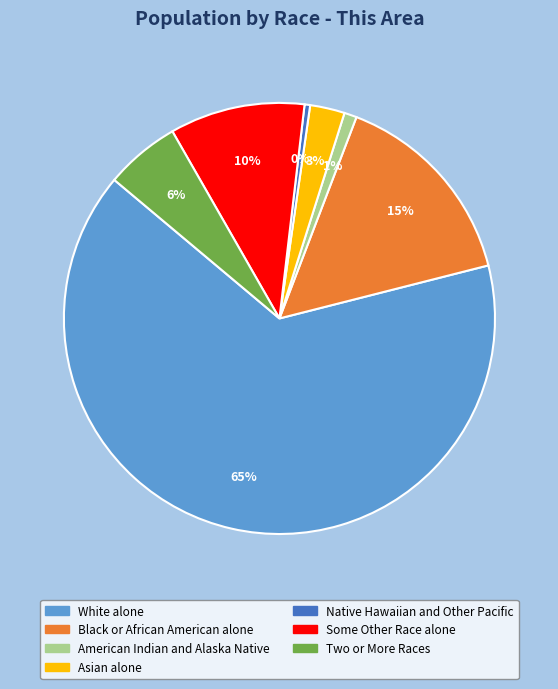

What is the ratio of the value at White alone to the value at Black or African American alone?

4.3